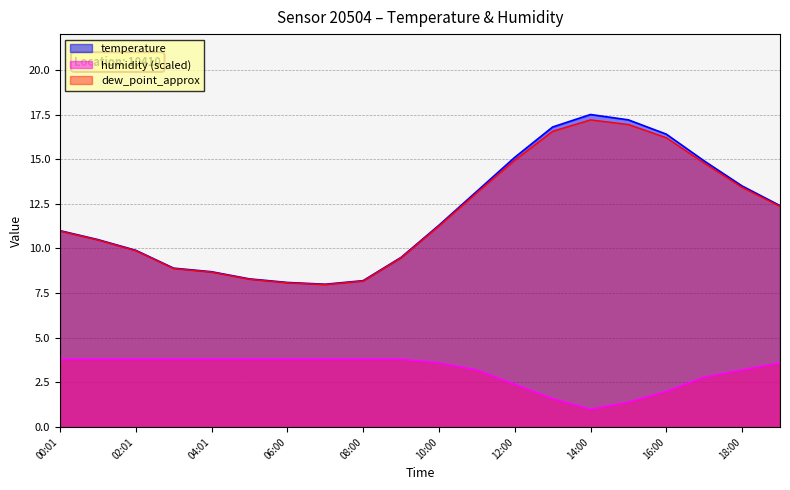

What is the difference between the maximum and minimum values in the temperature series?

9.5